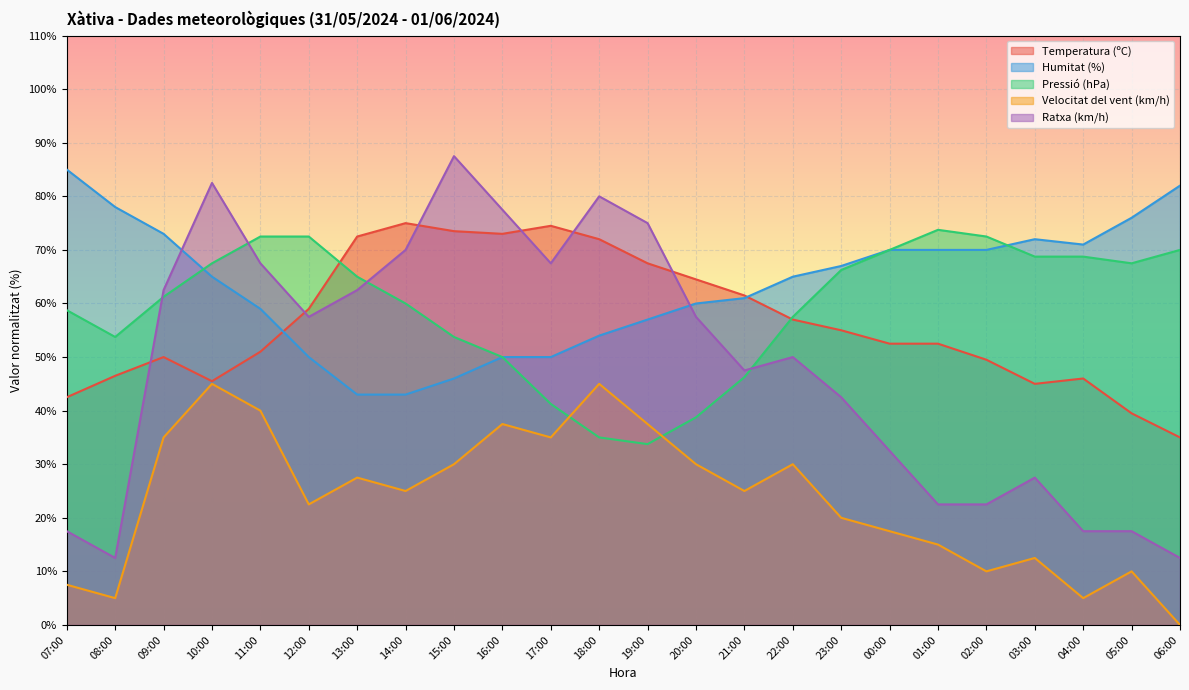

True or false: Temperatura (ºC) has more than 1 interior local peaks.

True